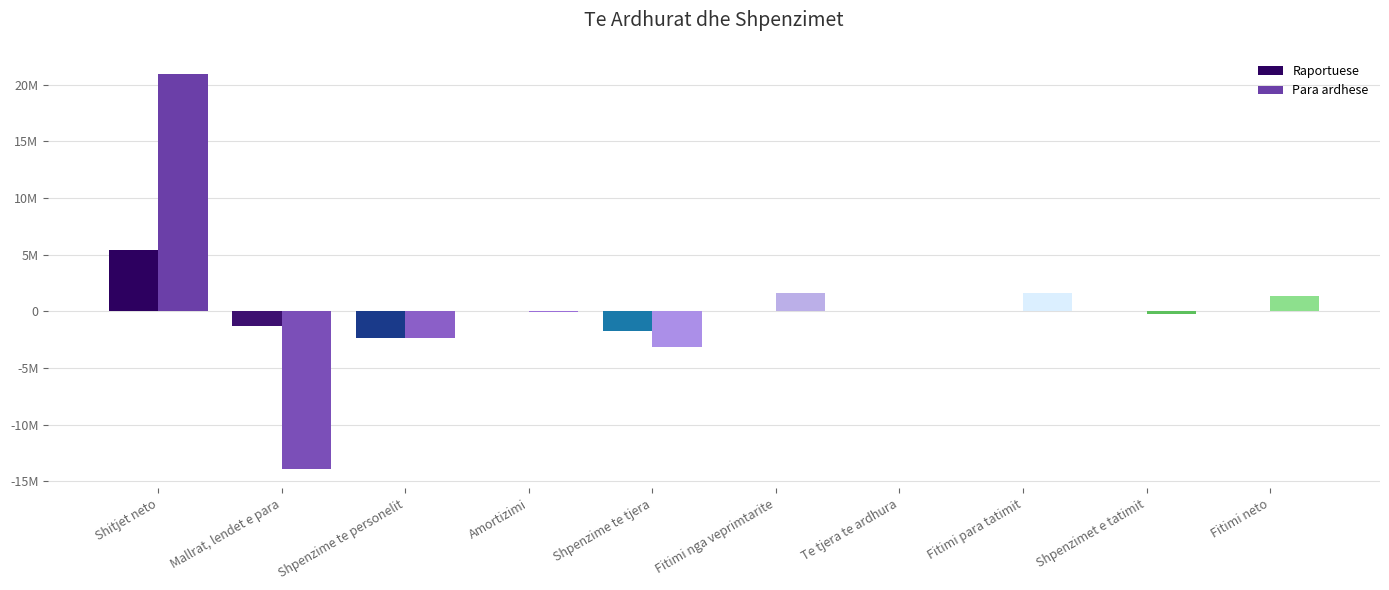

Reading right to left, list all the values displayed in this chart.

Raportuese: Fitimi neto=13994	Shpenzimet e tatimit=0	Fitimi para tatimit=13994	Te tjera te ardhura=267	Fitimi nga veprimtarite=13727	Shpenzime te tjera=-1699186	Amortizimi=-8522	Shpenzime te personelit=-2335293	Mallrat, lendet e para=-1322665	Shitjet neto=5379393
Para ardhese: Fitimi neto=1374960	Shpenzimet e tatimit=-249699	Fitimi para tatimit=1624659	Te tjera te ardhura=0	Fitimi nga veprimtarite=1624659	Shpenzime te tjera=-3110720	Amortizimi=-19317	Shpenzime te personelit=-2348133	Mallrat, lendet e para=-13889870	Shitjet neto=20992699